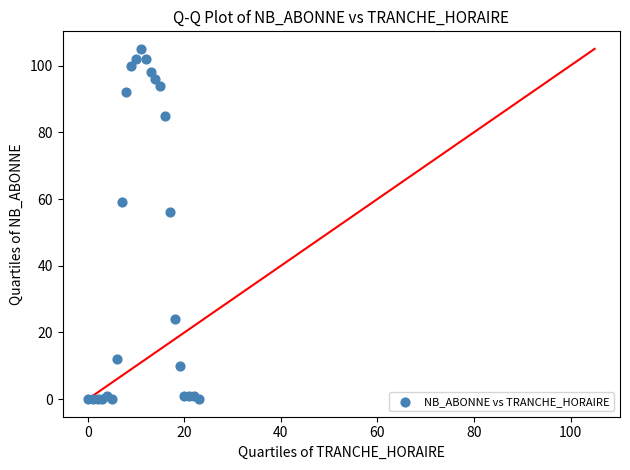

What Y value in the scatter plot is closest to 52?

56